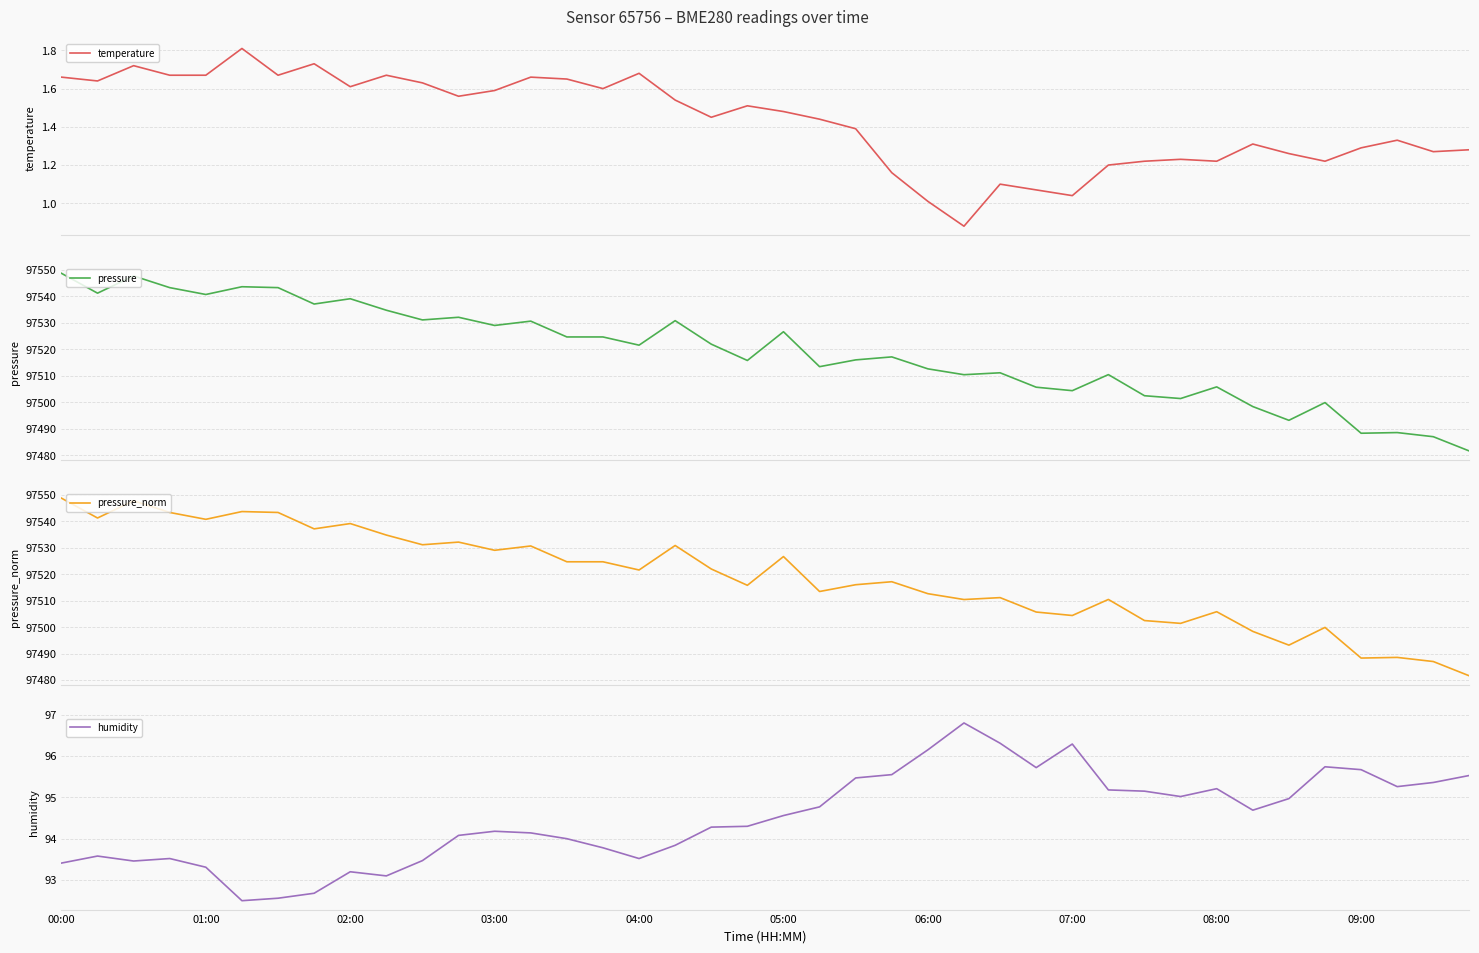

True or false: temperature has more than 0 points higher than both neighbors.

True